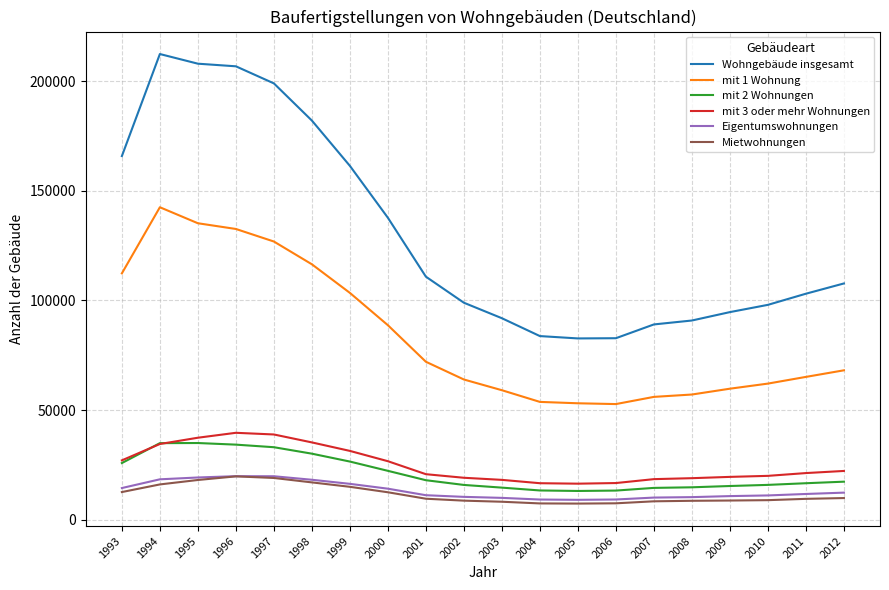

In Wohngebäude insgesamt, how many points are higher than both neighbors (excluding endpoints)?

1